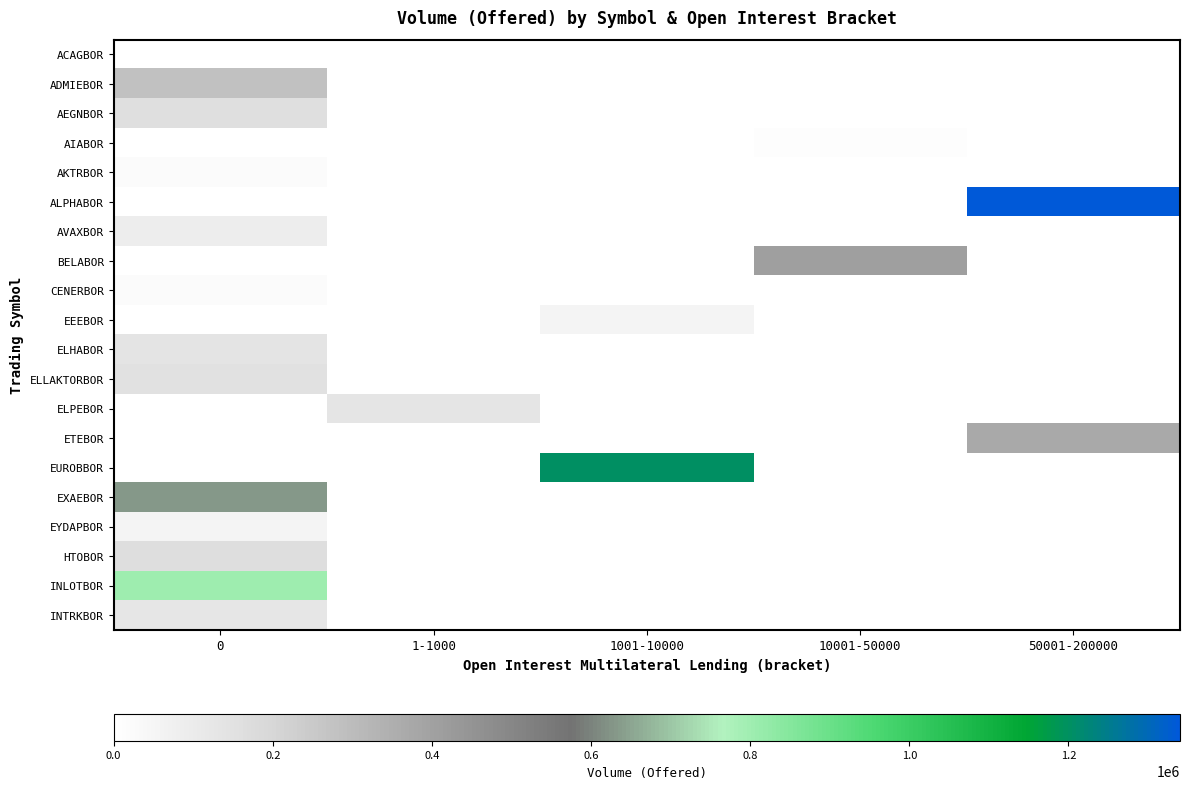

Which series has the widest spread of values?

ALPHABOR